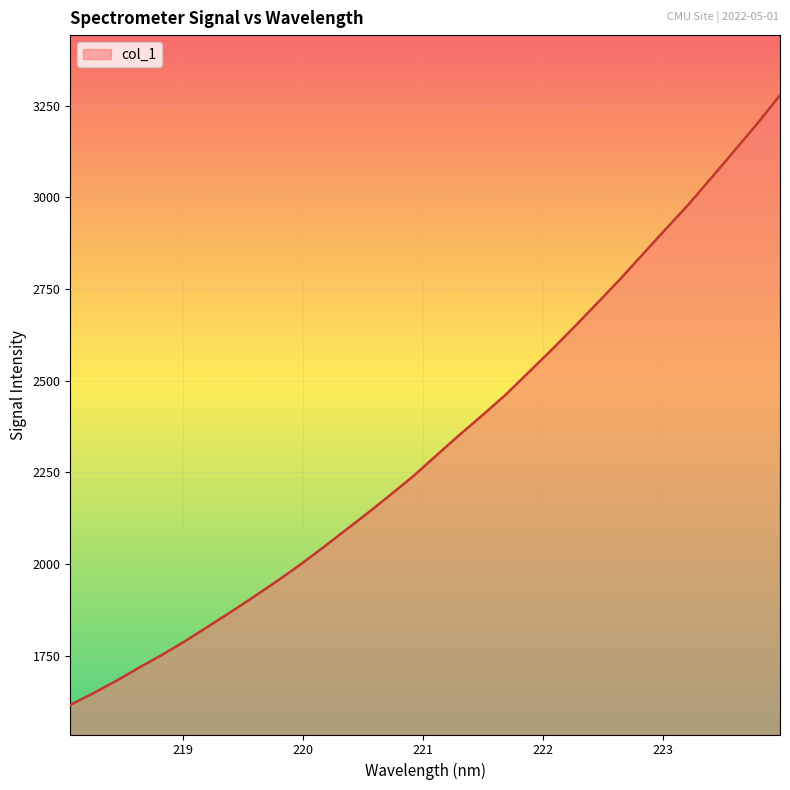

What is the minimum value shown in the chart?

1615.7